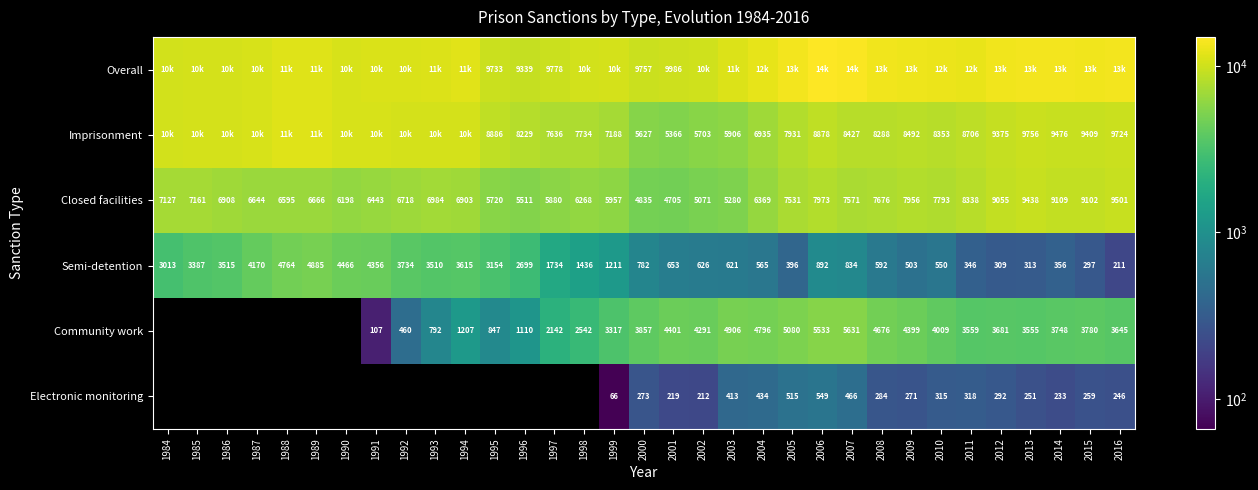

At which category does the chart reach its peak across all series?

2006